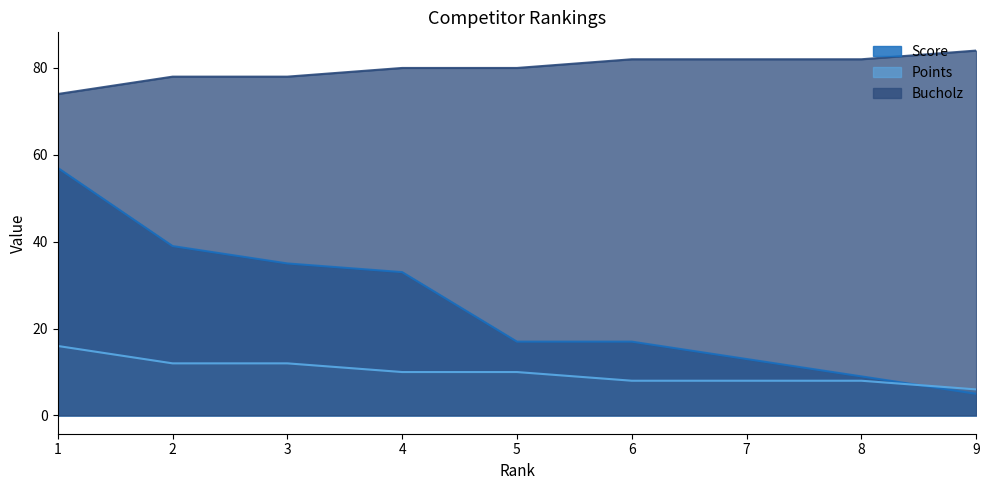

At which label does Points first exceed 10?

1